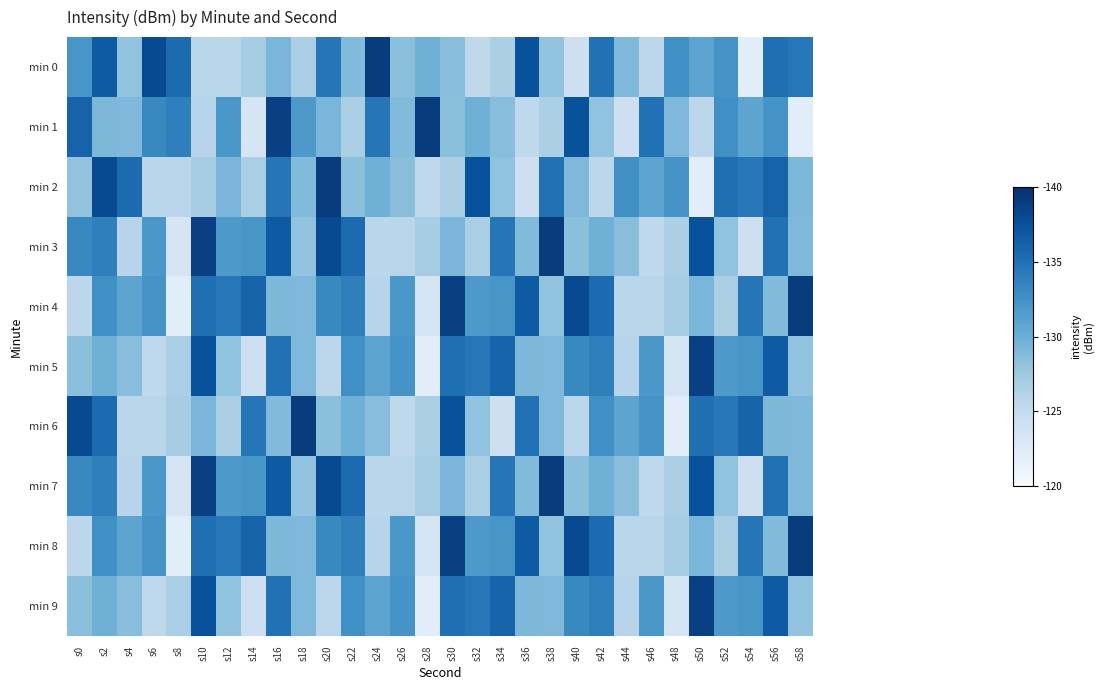

At s50, list the series in order from smallest to largest.

min 2, min 1, min 4, min 8, min 0, min 6, min 3, min 7, min 5, min 9